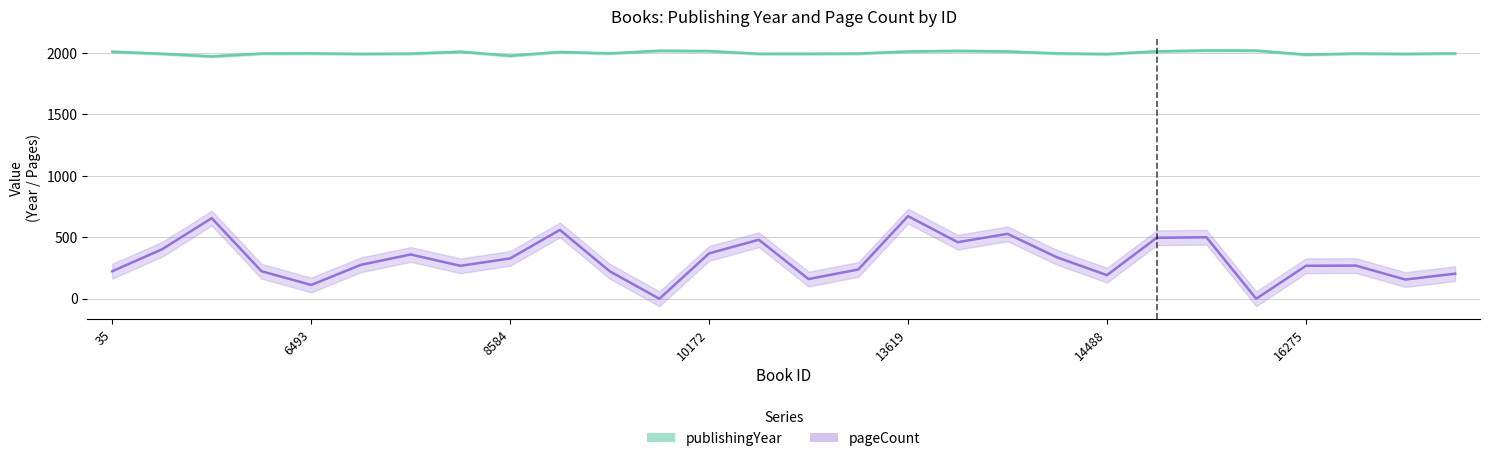

What is the value of the pageCount point at the 20th from the left?

336